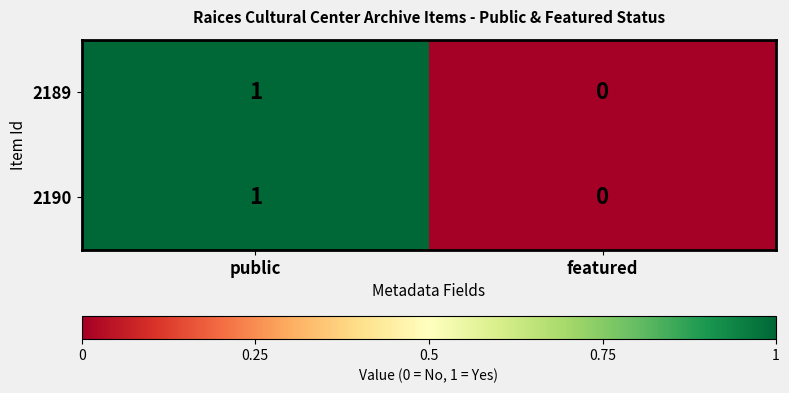

At which label is 2190 closest to 0?

featured